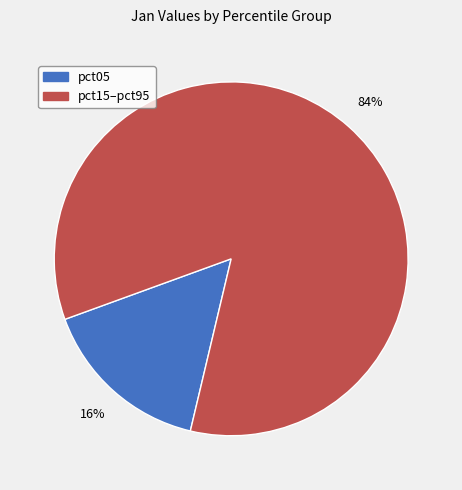

Is there any slice that represents more than half of the pie?

Yes